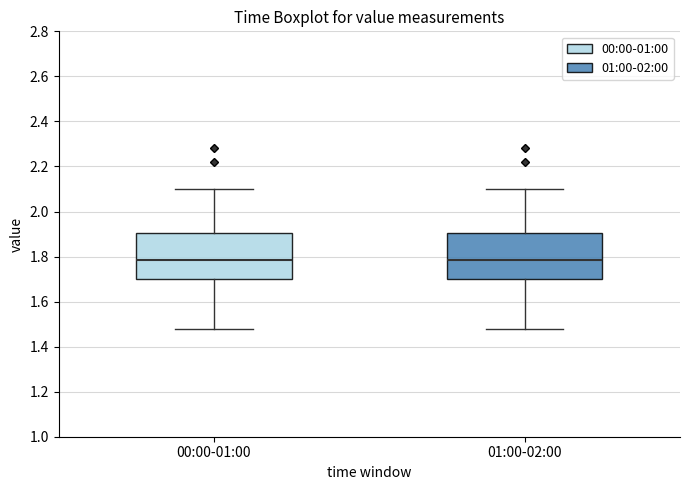

Reading left to right, read every box against the y-axis: the position of its median line, the range the box covers, and the ends of its whiskers. The values are not printed on the chart, so give them approximately, as read against the axis.

00:00-01:00: median 1.78, box 1.70 to 1.90, whiskers 1.48 to 2.10
01:00-02:00: median 1.78, box 1.70 to 1.90, whiskers 1.48 to 2.10